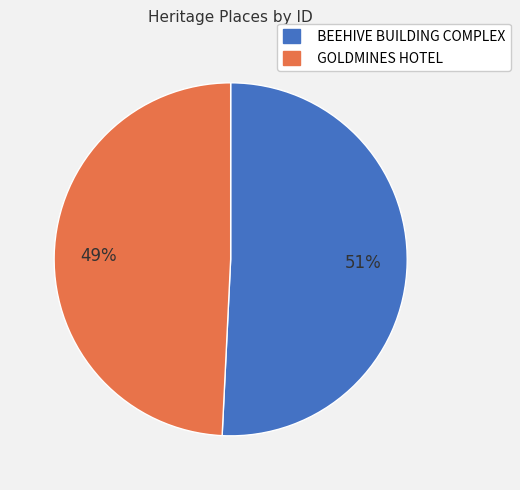

Does any single category account for the majority?

Yes